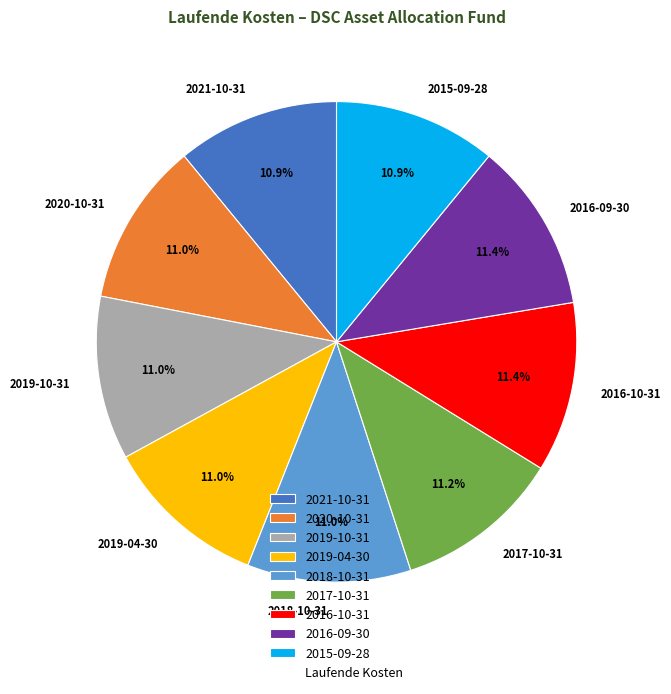

How many segments does this pie chart have?

9